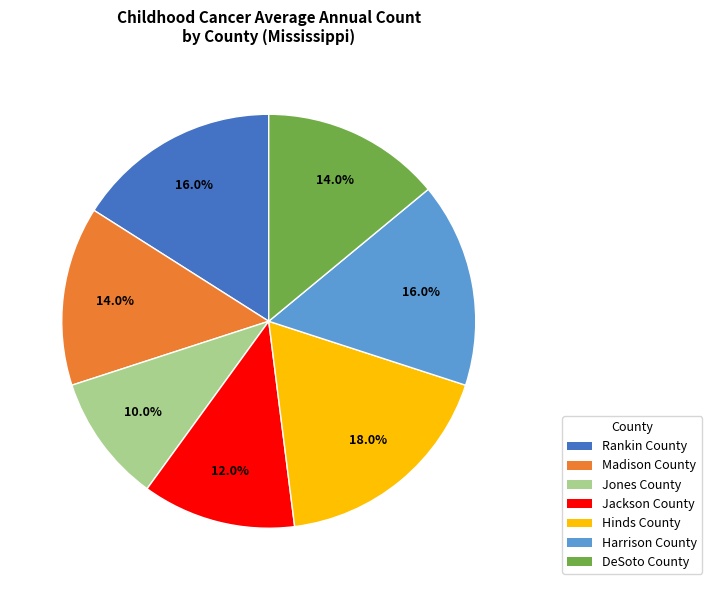

Which category has the biggest portion of the pie?

Hinds County